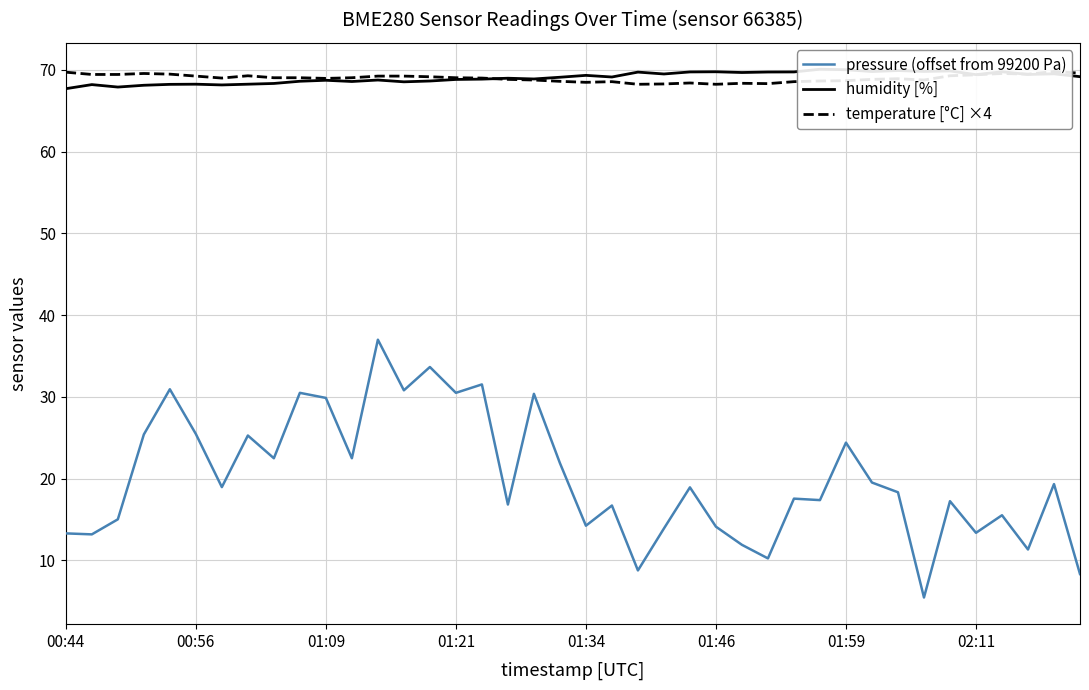

Is it true that pressure (offset from 99200 Pa) equals 8.9 at 28?

False